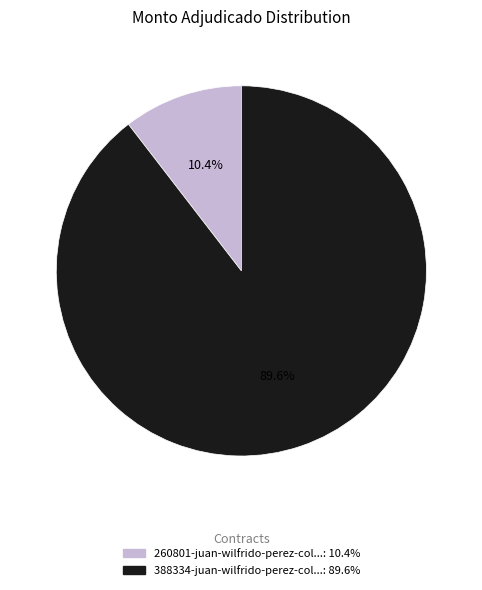

Is there a majority slice in this chart?

Yes